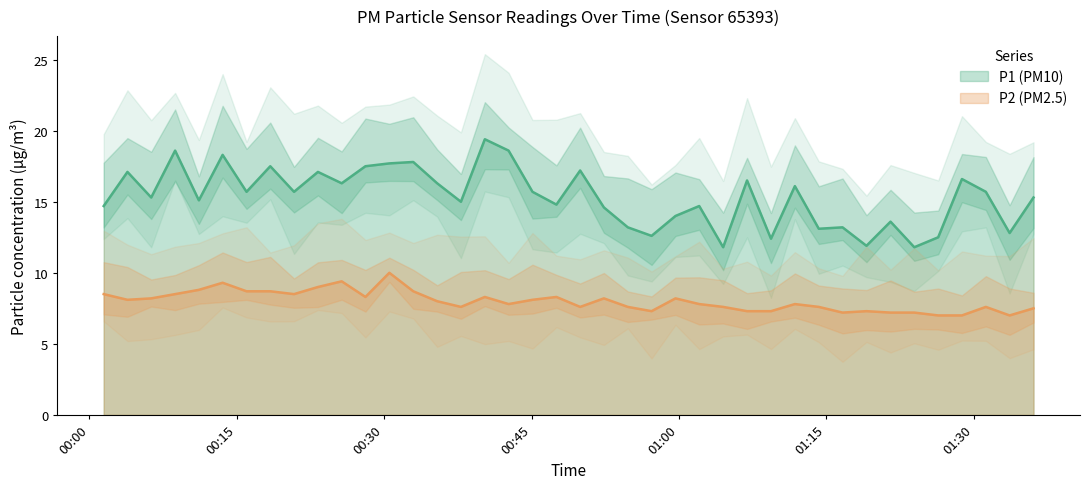

What is the total value across all series at 2023-12-07T00:37:49?

22.6